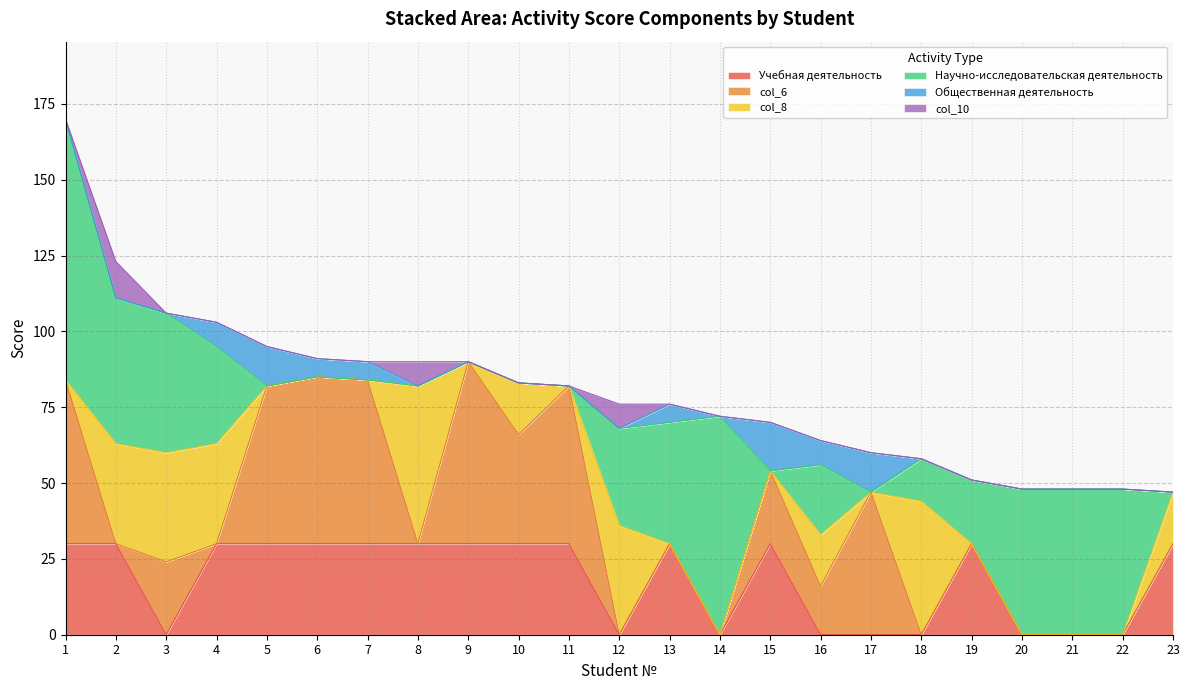

What is the difference between the highest and lowest values at 12?

36